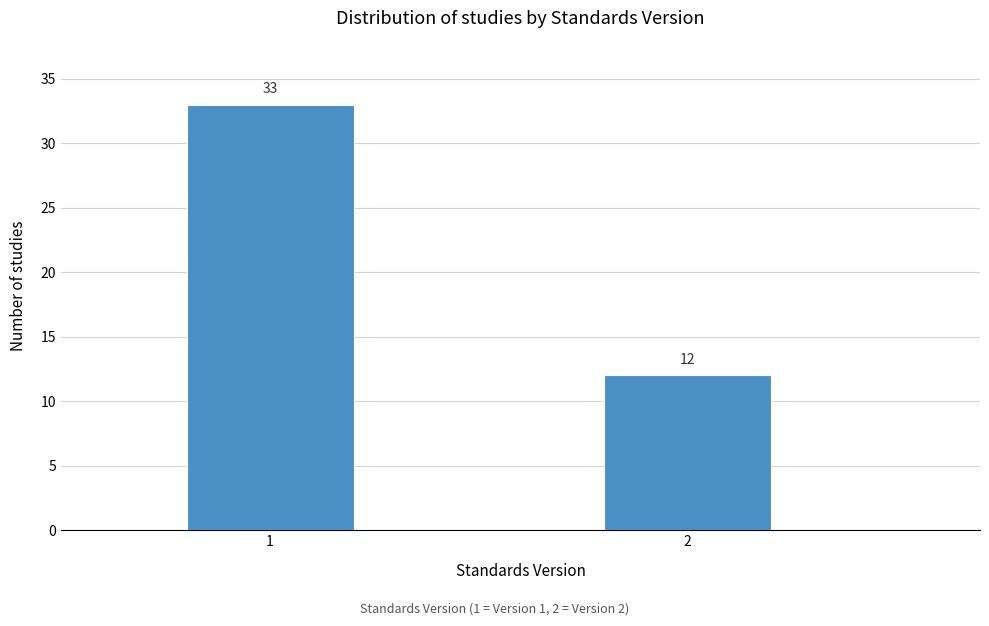

Reading left to right, transcribe all the data shown in this chart.

1=33	2=12